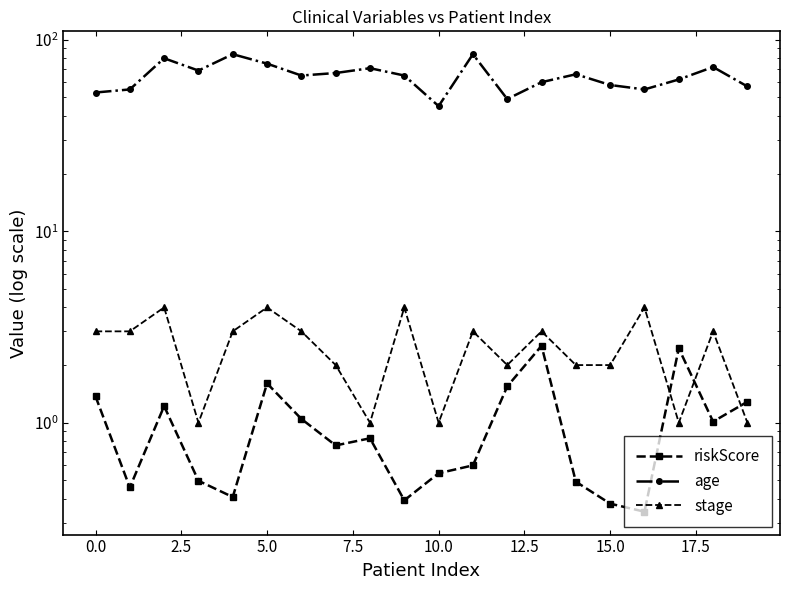

What are all the series names shown in the legend?

riskScore, age, stage